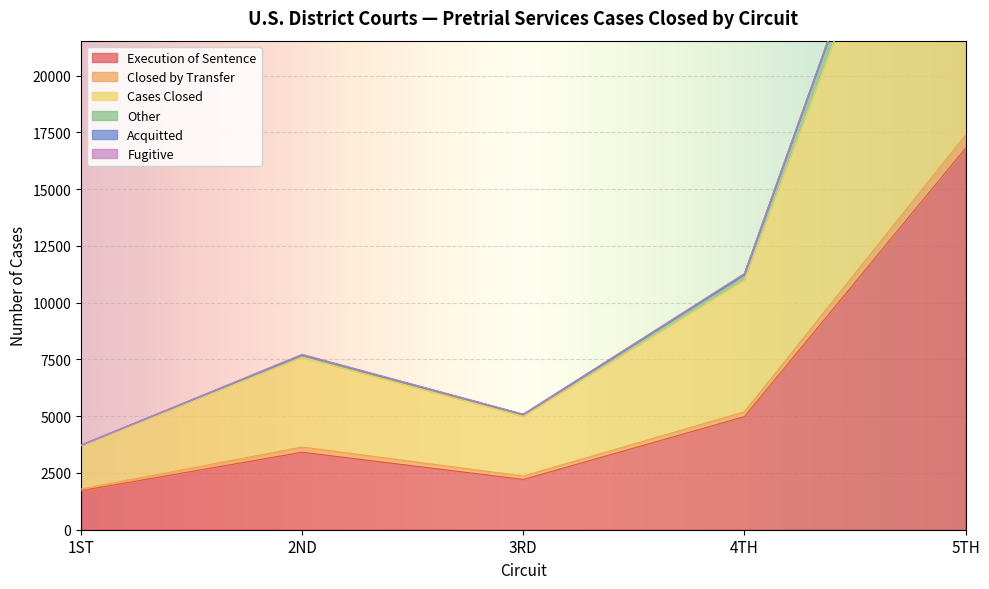

Where is Execution of Sentence nearest to the value 9260?

4TH